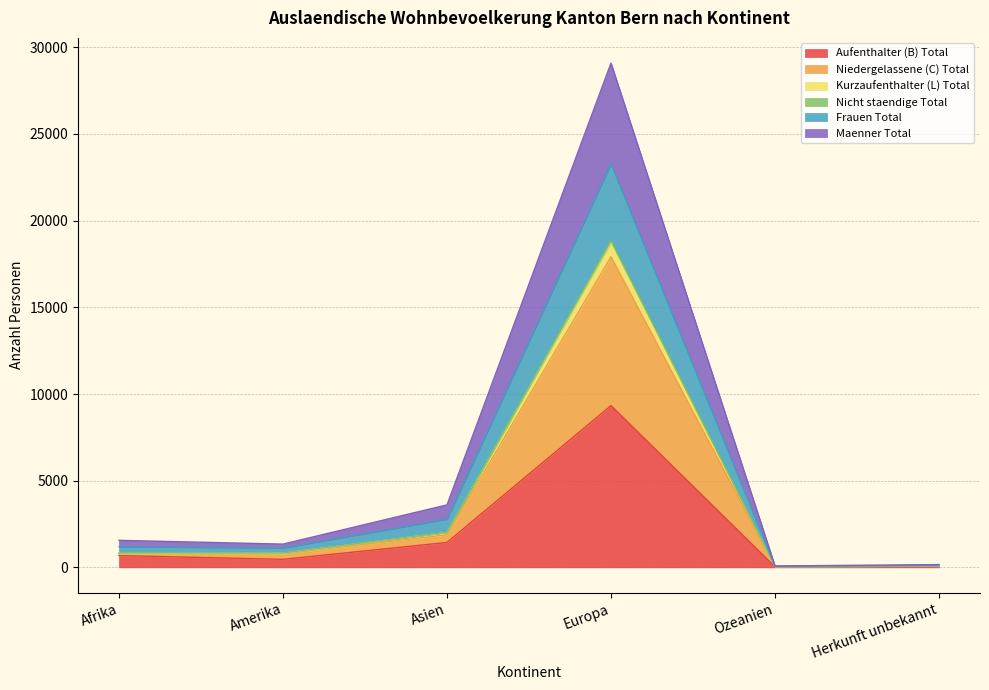

What is the smallest value displayed?

29